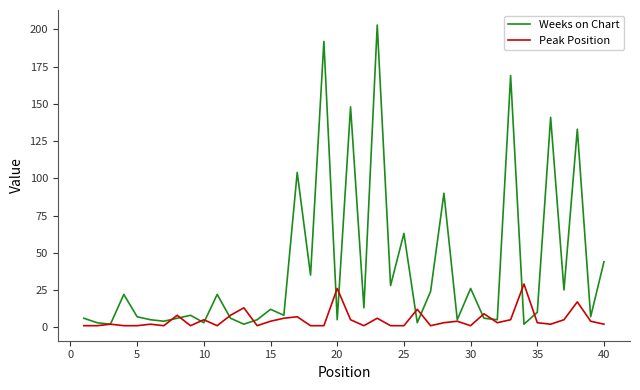

Rank the series by their average value, from lowest to highest.

Peak Position, Weeks on Chart